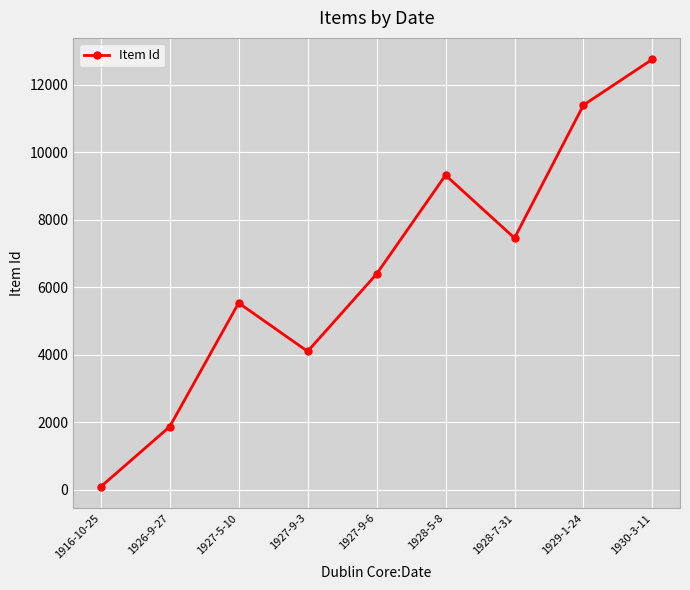

Which has a higher value, 1929-1-24 or 1927-9-6?

1929-1-24